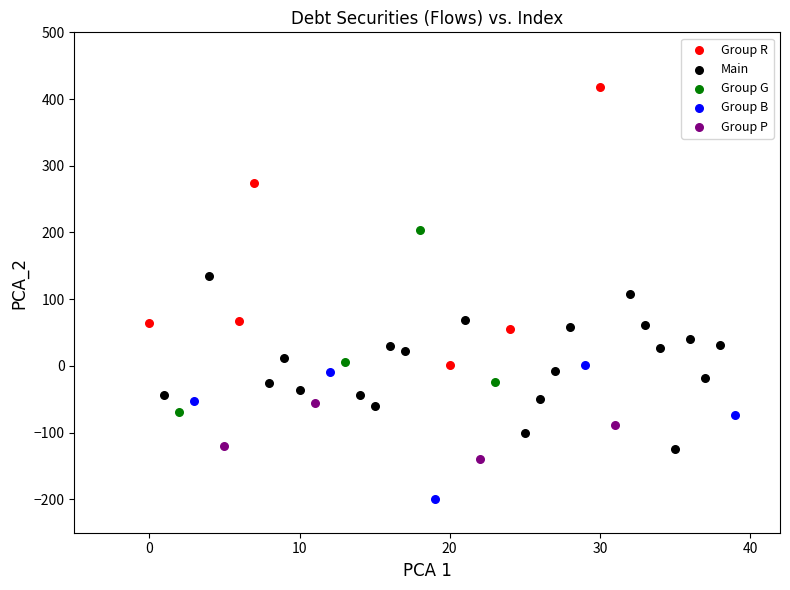

Which series has the widest spread of Y values?

Group R